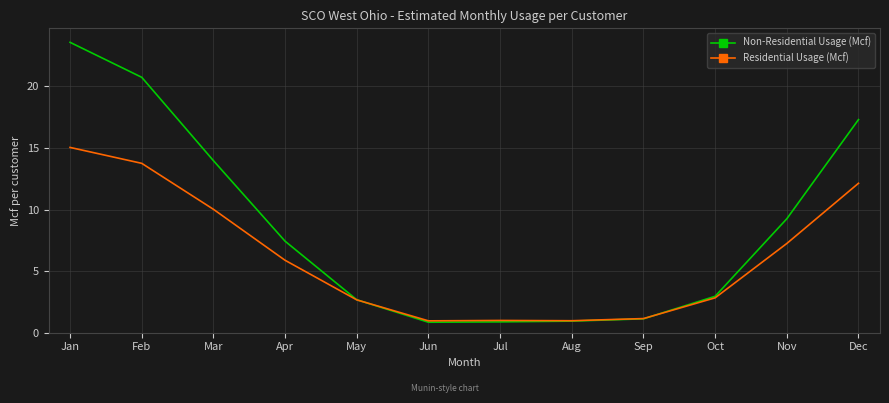

Rank the series by their maximum value, from lowest to highest.

Residential Usage (Mcf), Non-Residential Usage (Mcf)